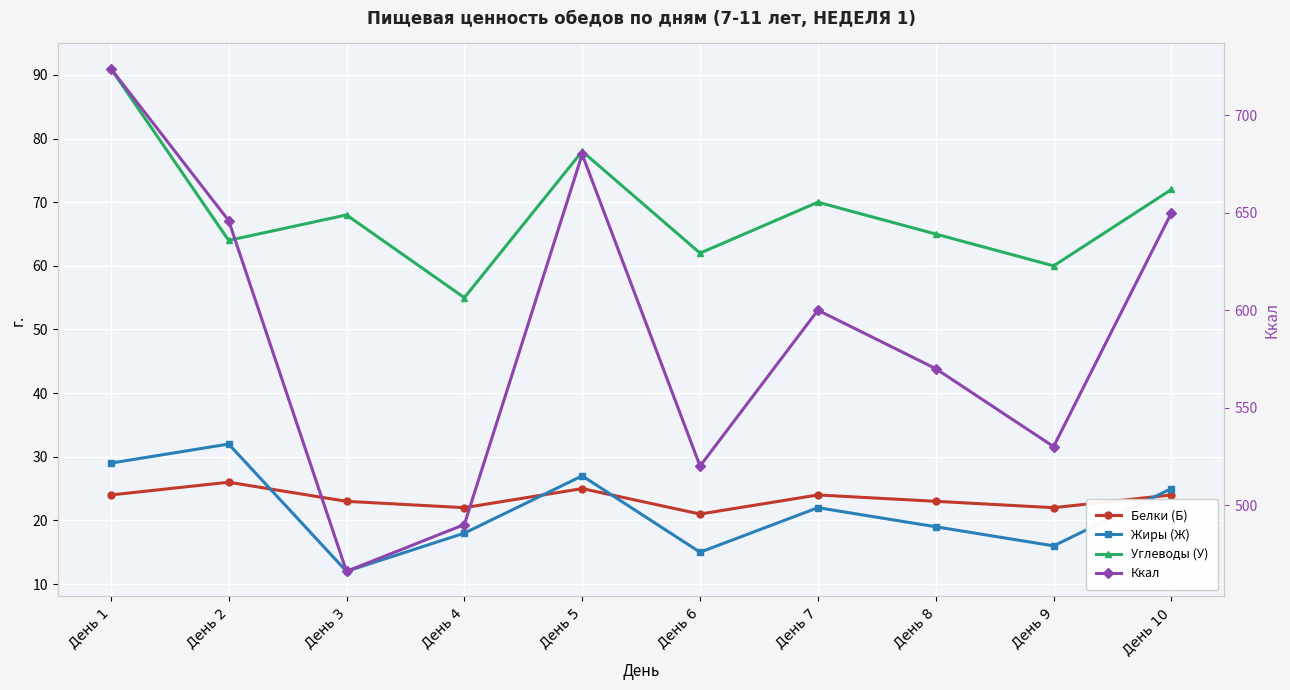

Rank the series at День 6 from lowest to highest value.

Жиры (Ж), Белки (Б), Углеводы (У), Ккал